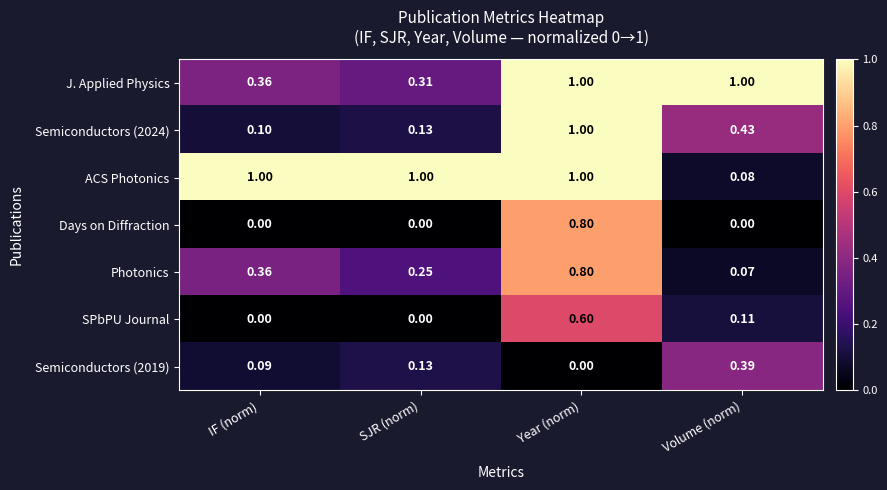

At which category is the sum across all series the highest?

Year (norm)